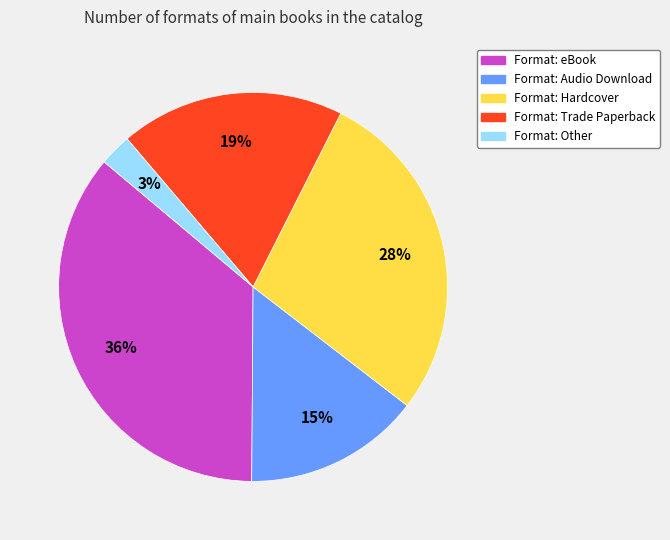

Does any single category account for the majority?

No